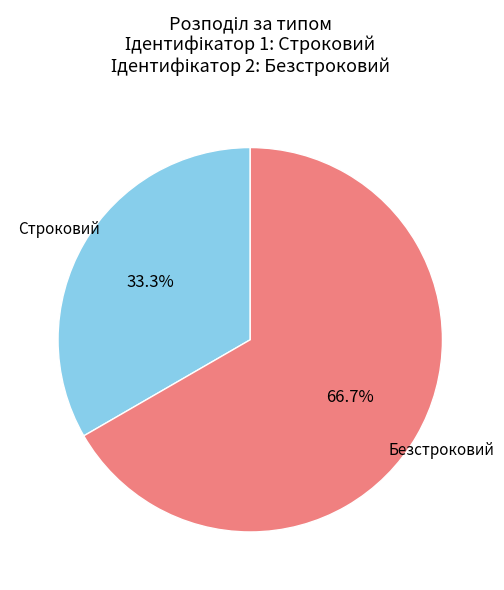

To the nearest percent, what percentage of the pie is Безстроковий?

67%